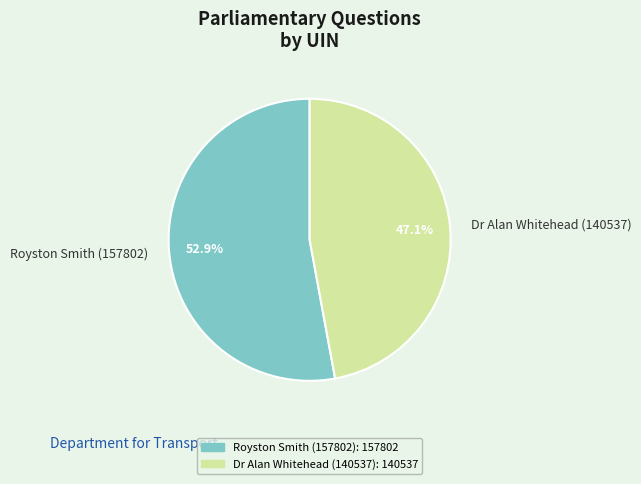

Which slice is the largest?

Royston Smith (157802)